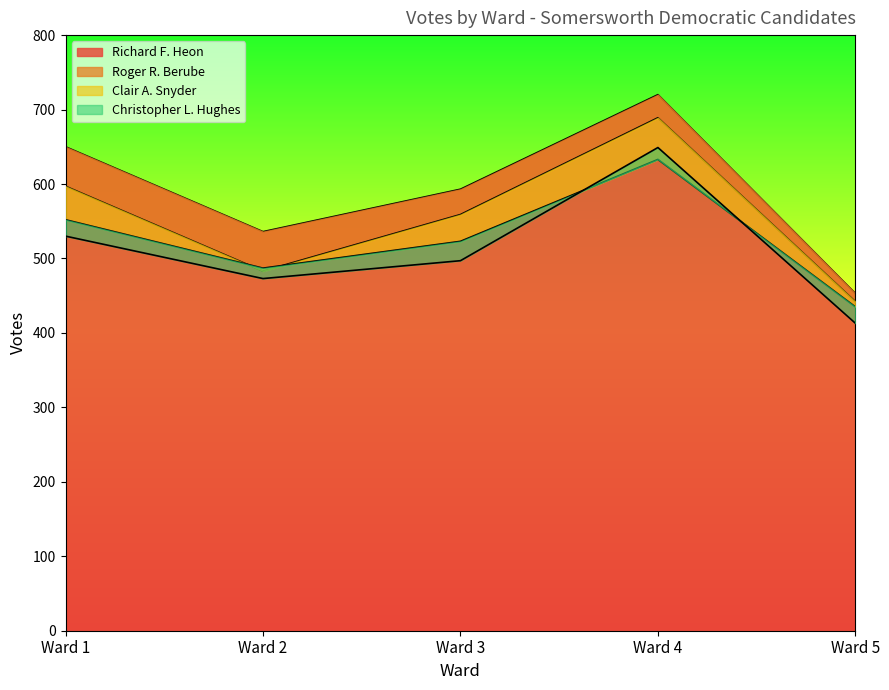

How many interior local valleys does the Christopher L. Hughes series have?

1